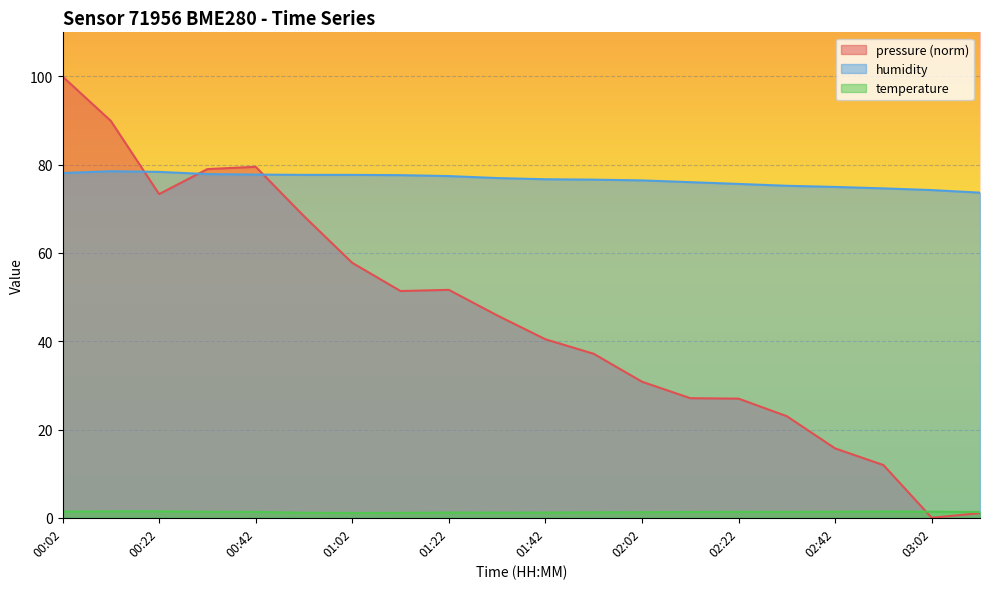

Between 00:32 and 02:32, which series saw the biggest shift?

pressure